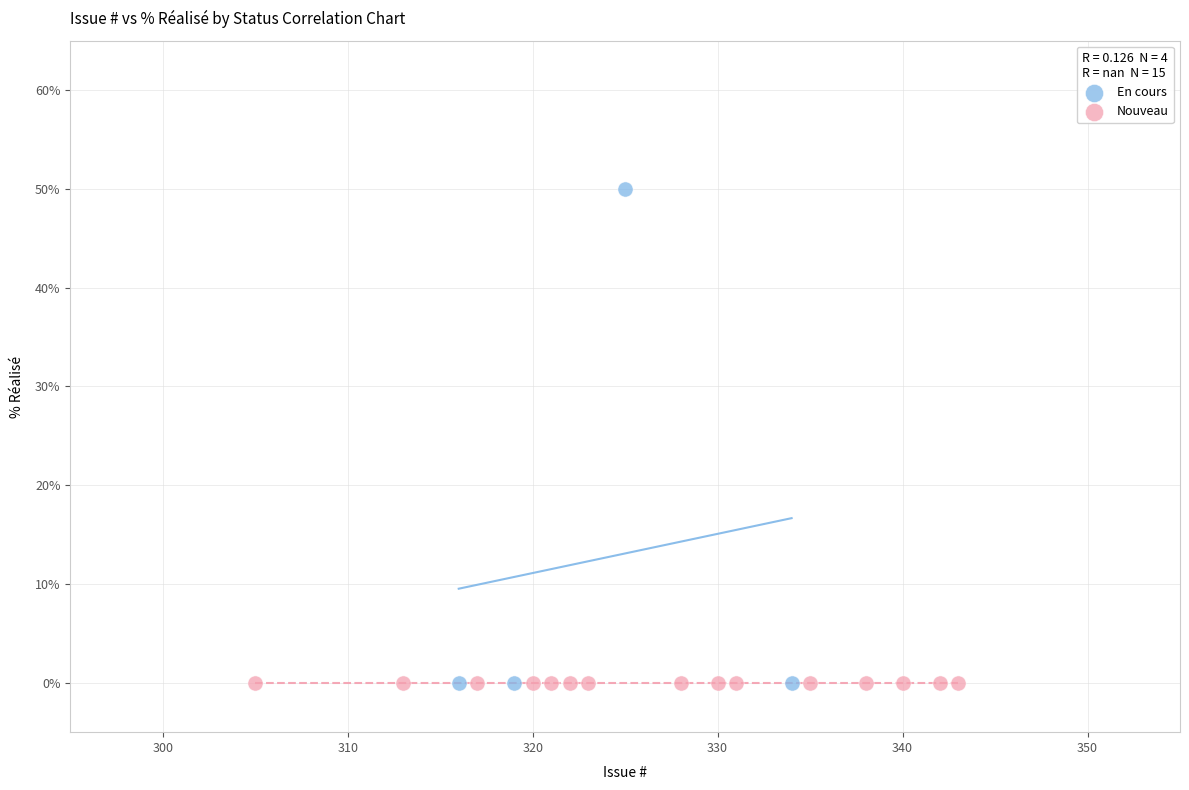

Which series contains the highest Y value?

En cours